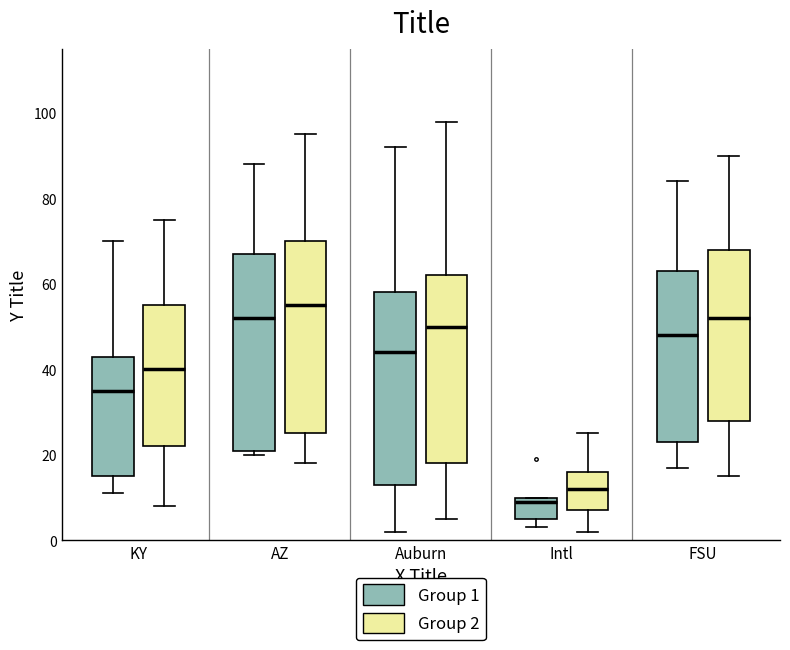

Which box has the highest median line?

AZ (Group 2)